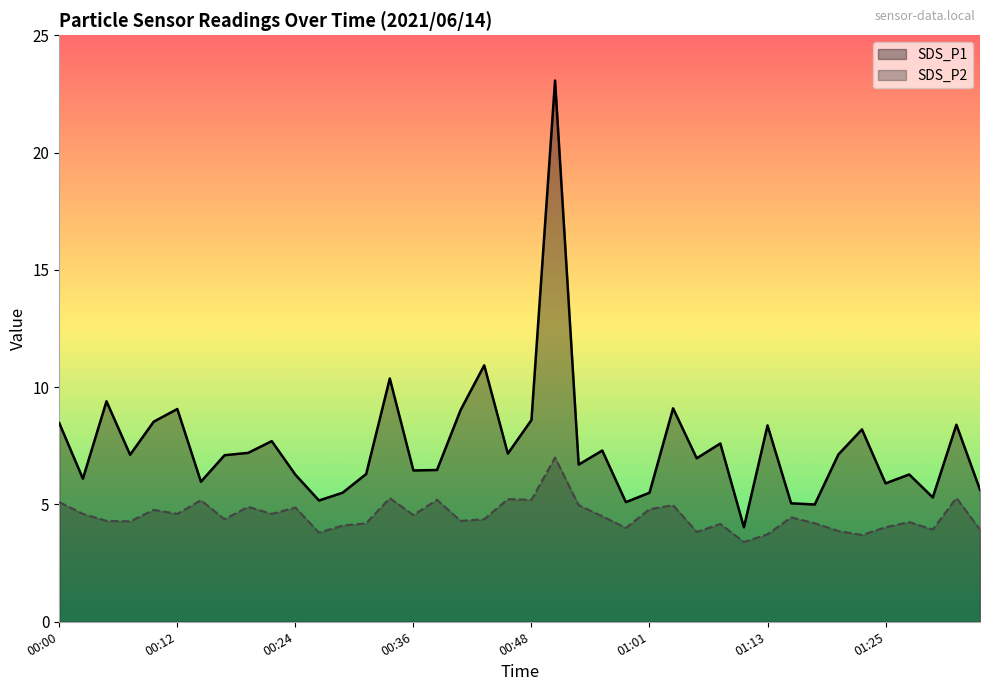

True or false: SDS_P2 and SDS_P1 intersect in this chart.

False